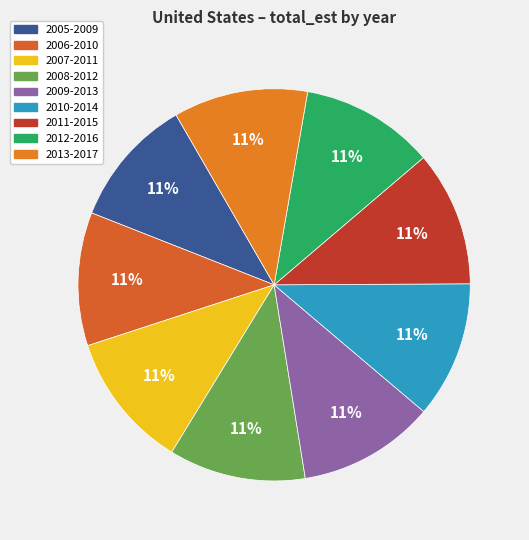

What percentage is the 2010-2014 slice, to the nearest percent?

11%